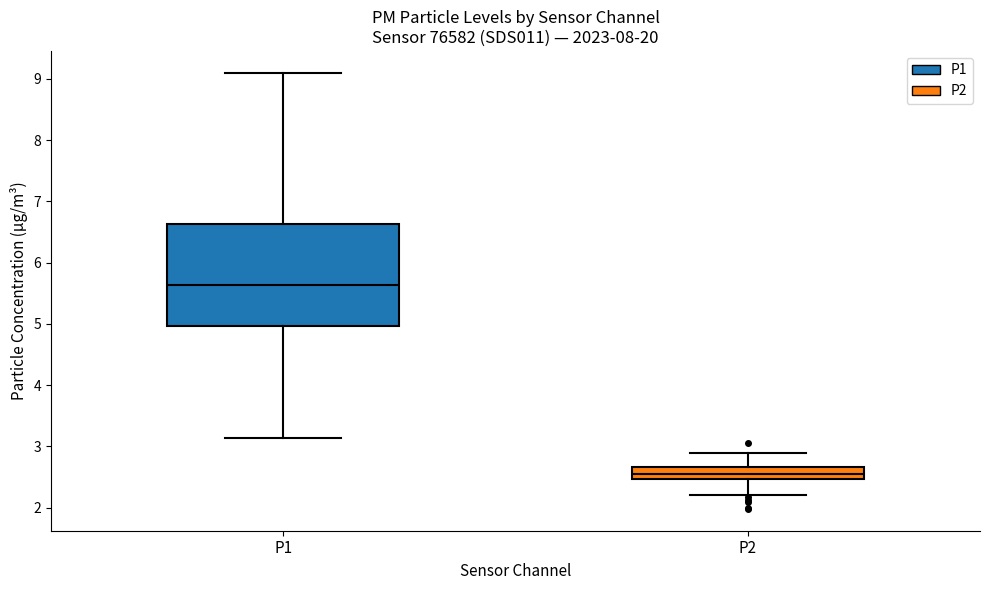

Which box is the tallest, from its lower edge to its upper edge?

P1